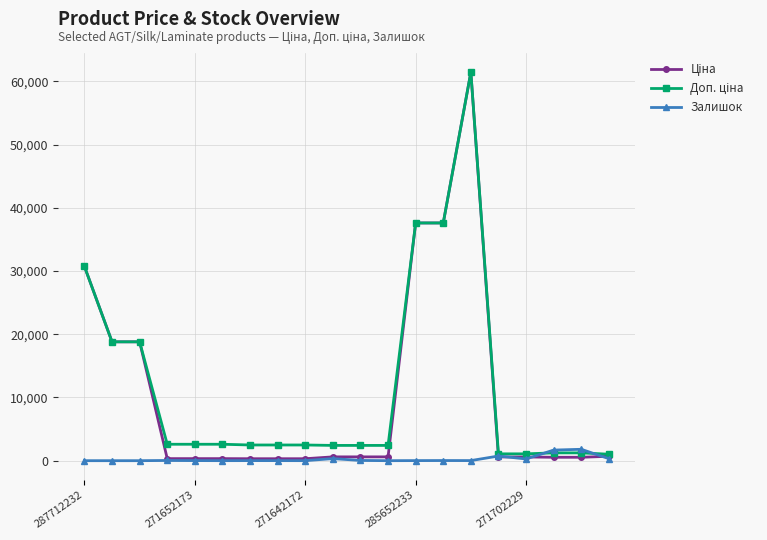

What is the highest value of the Залишок series?

1802.0